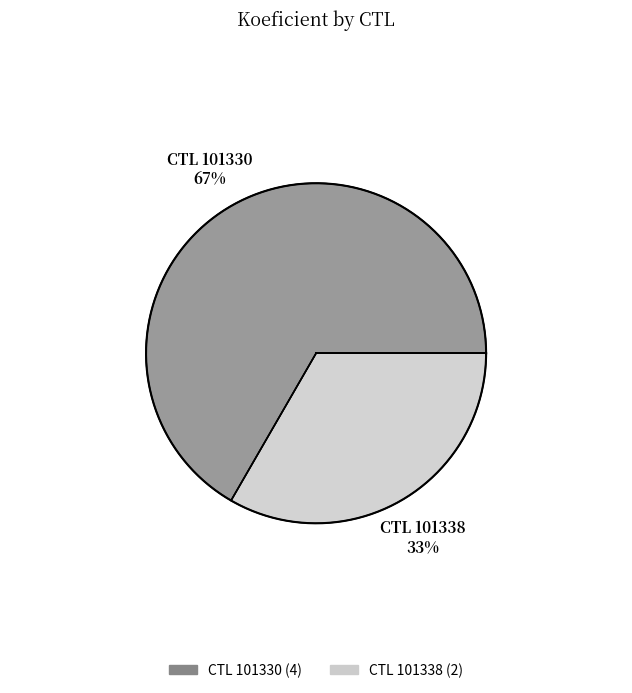

To the nearest percent, what is the combined percentage of 101330 and 101338?

100%